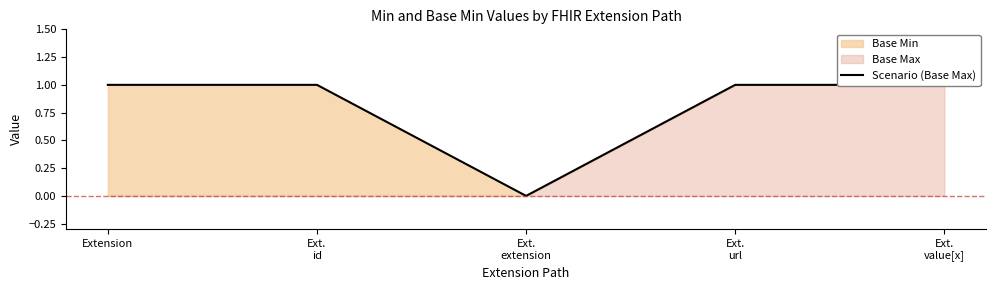

Reading right to left, transcribe all the data shown in this chart.

Ext.
value[x]=1	Ext.
url=1	Ext.
extension=0	Ext.
id=1	Extension=1